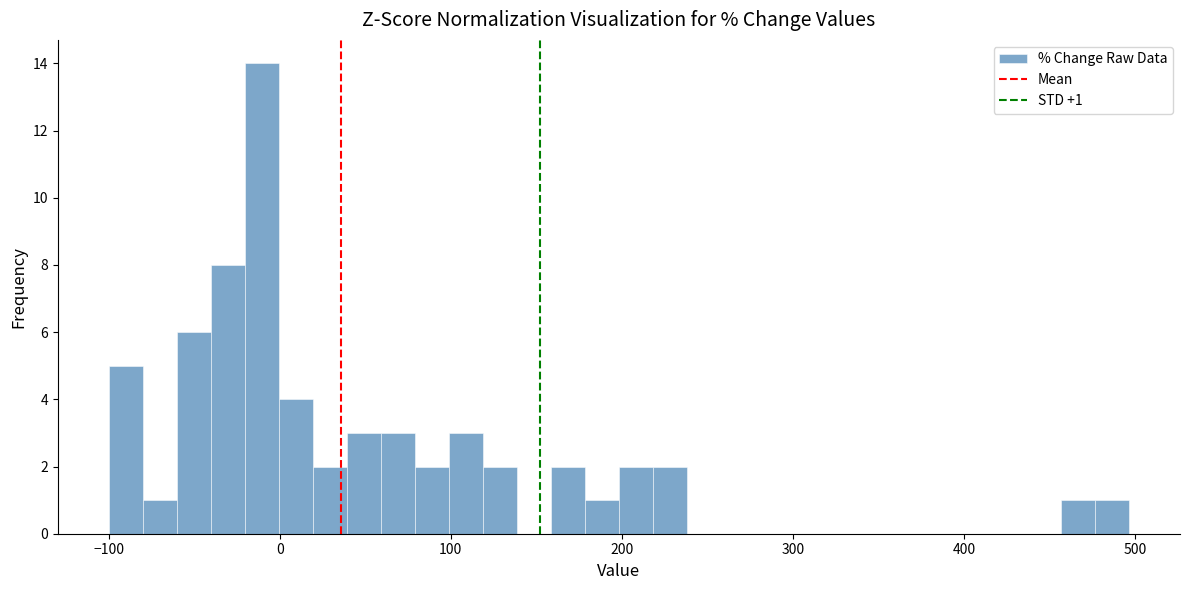

Read against the x-axis, roughly where is the centre of the tallest bar?

-10